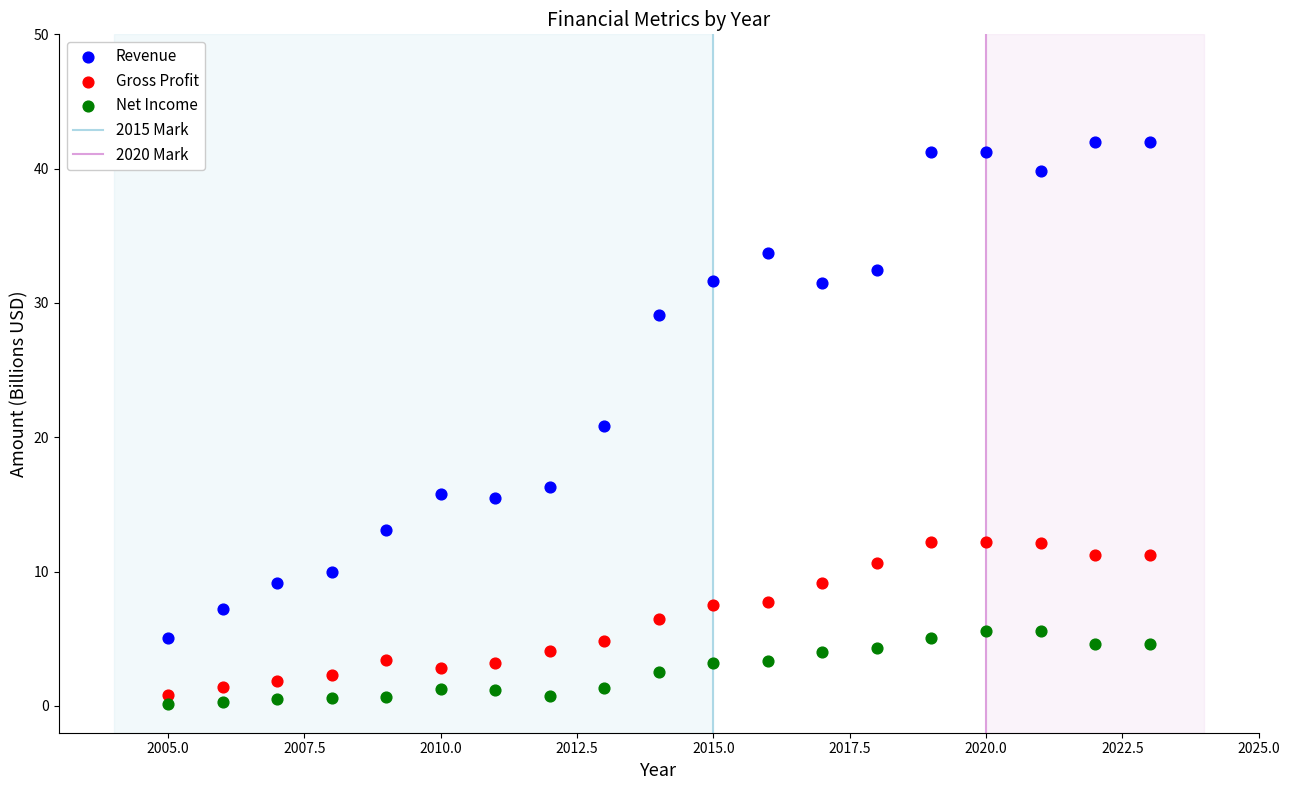

Which series reaches the maximum Y coordinate?

Revenue